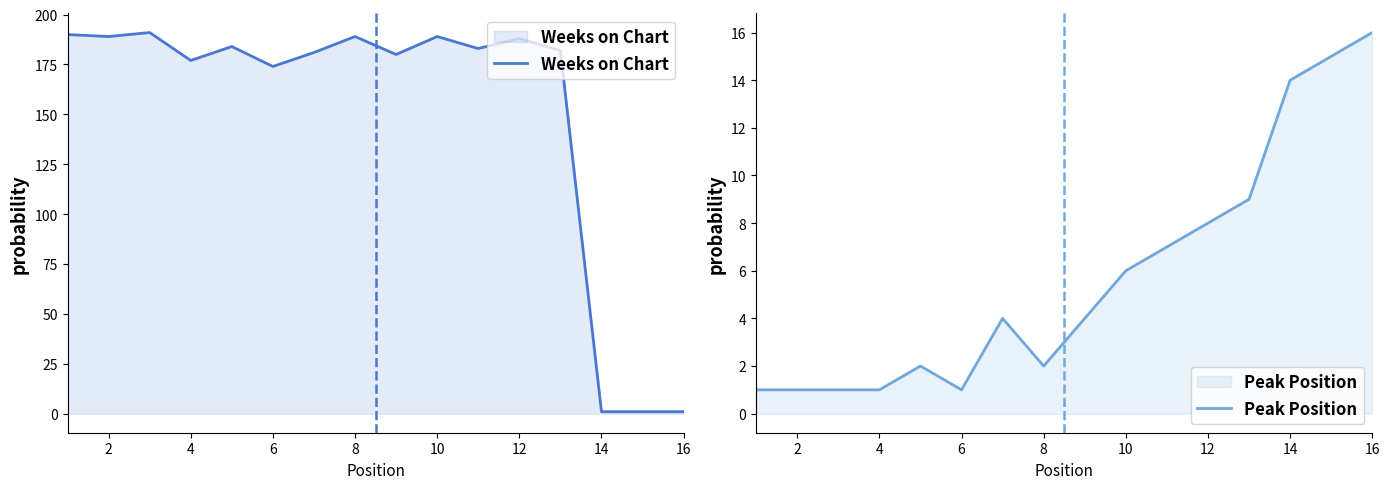

Is it true that Weeks on Chart equals 294 at 6?

False